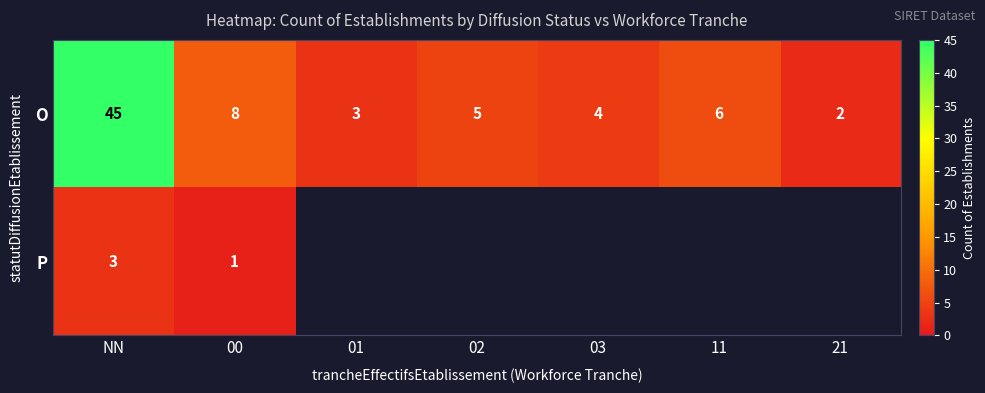

What is the difference between the maximum and second lowest values in the O series?

42